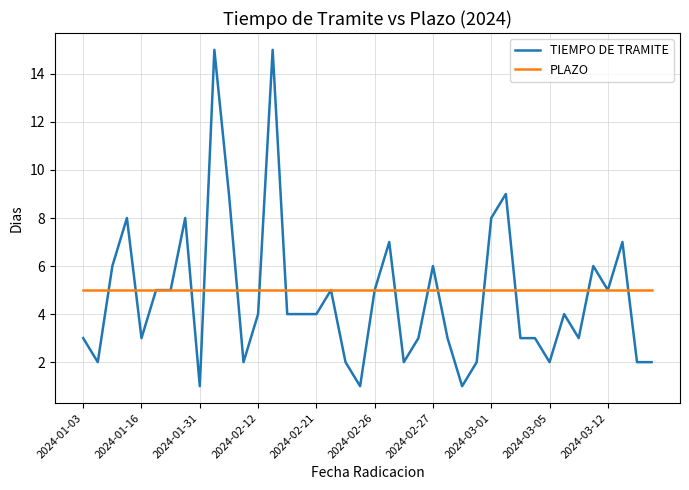

What is the maximum value for TIEMPO DE TRAMITE?

15